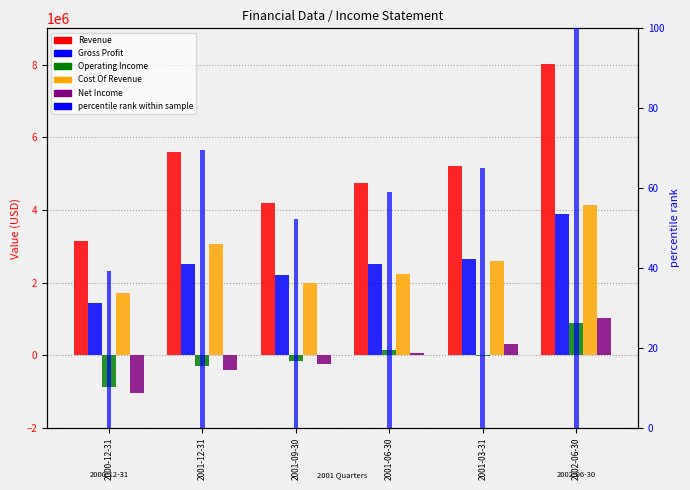

Which category has the highest value in the Gross Profit series?

2002-06-30